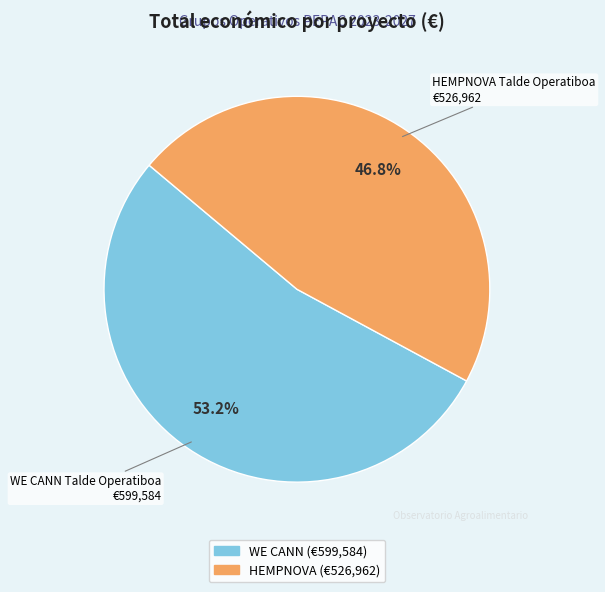

Is there a majority slice in this chart?

Yes